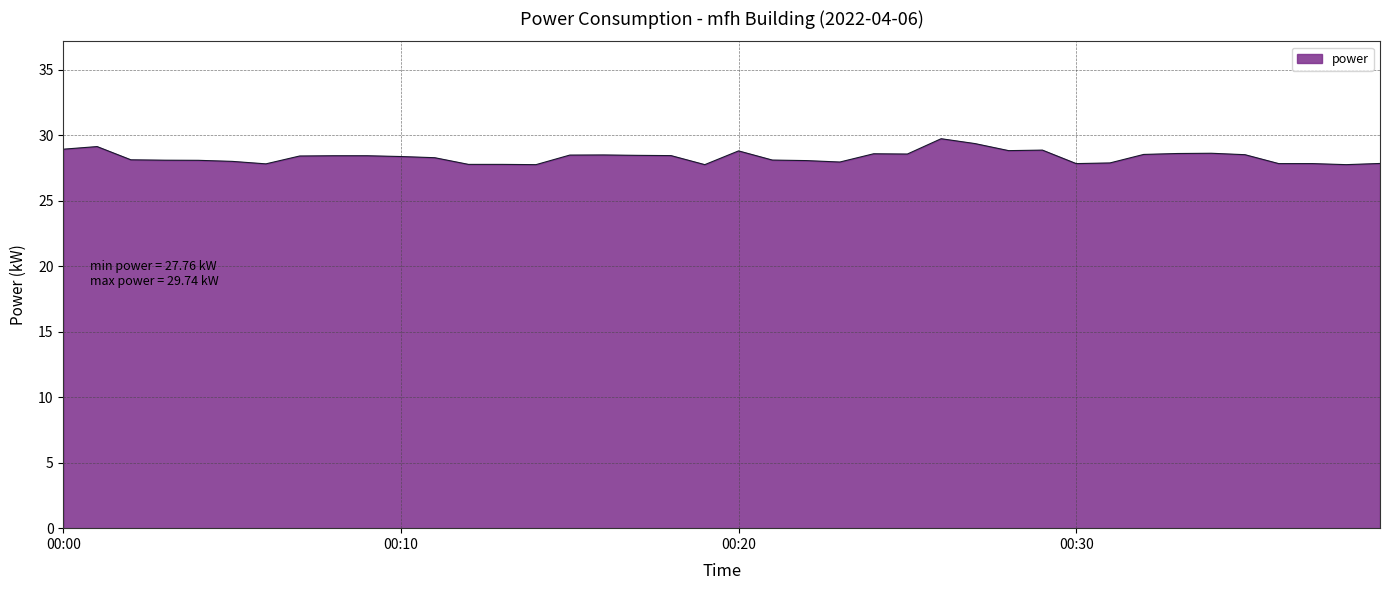

What is the smallest value displayed?

27.8